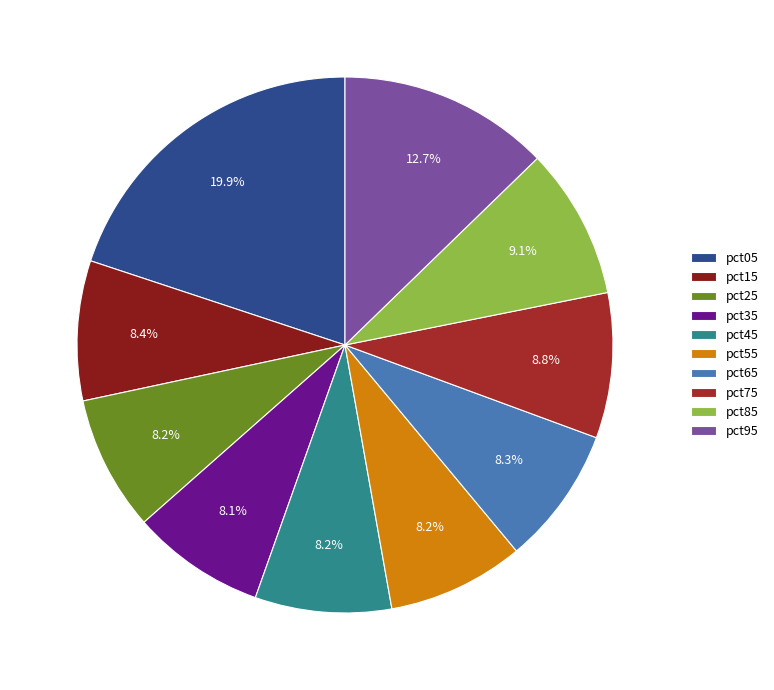

What is the total percentage of pct35 and pct05?

28.0%